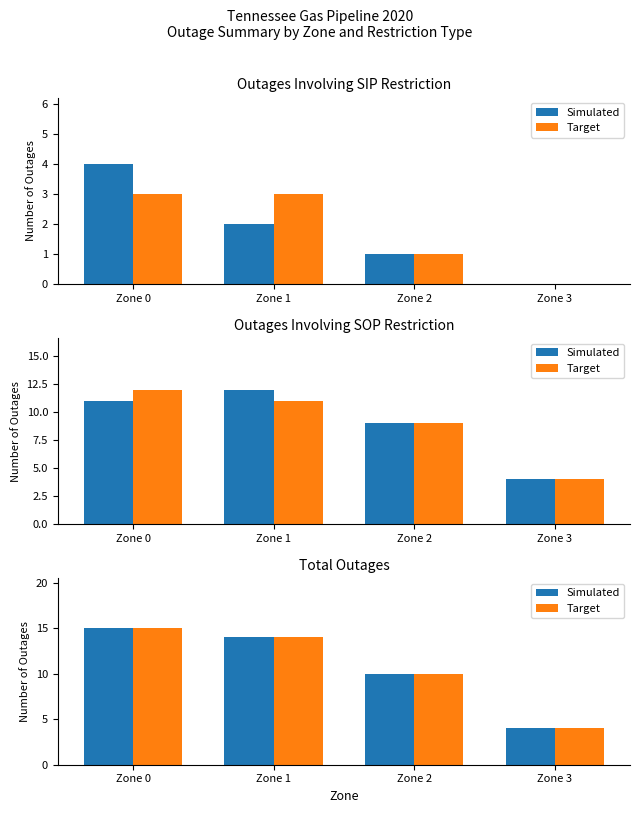

What is the value of the Simulated bar at the 4th from the left?

4